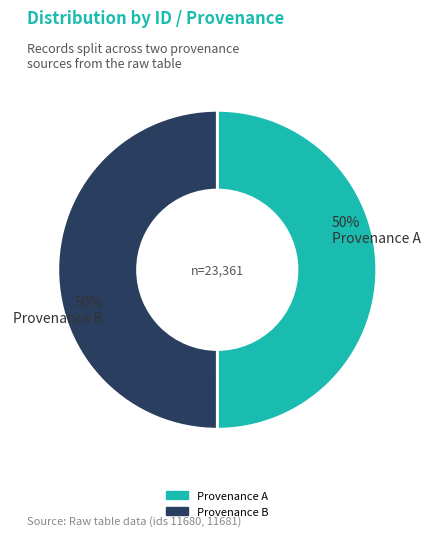

To the nearest percent, what is the average slice percentage?

50%